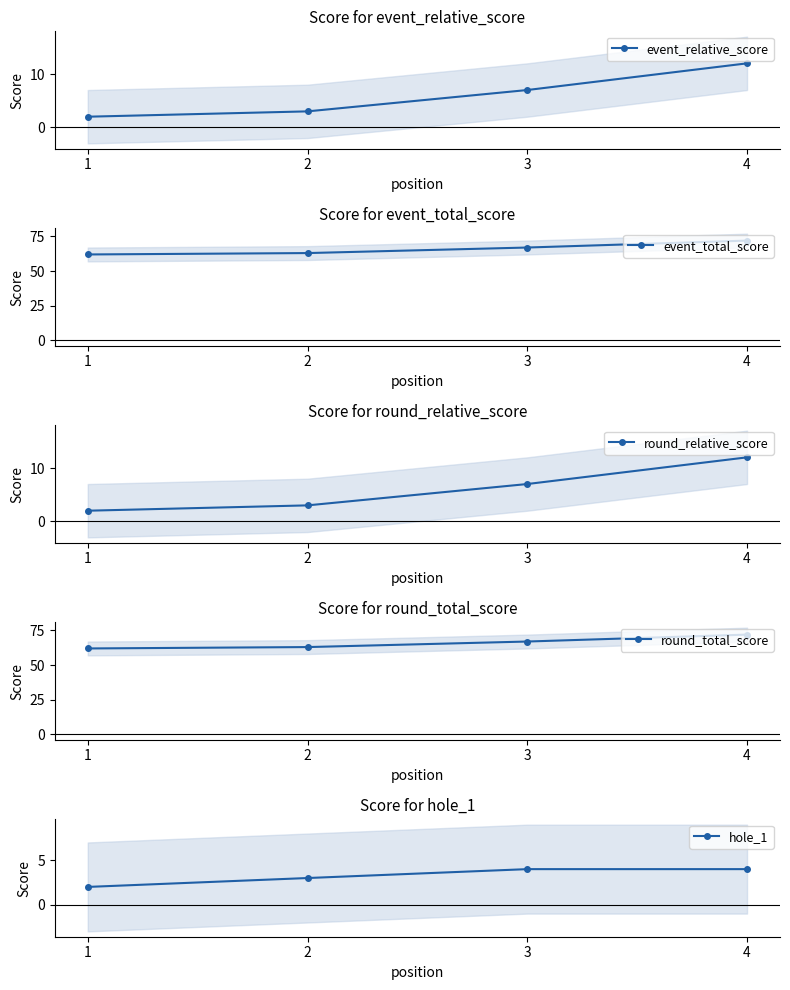

What is the highest value of the round_relative_score series?

12